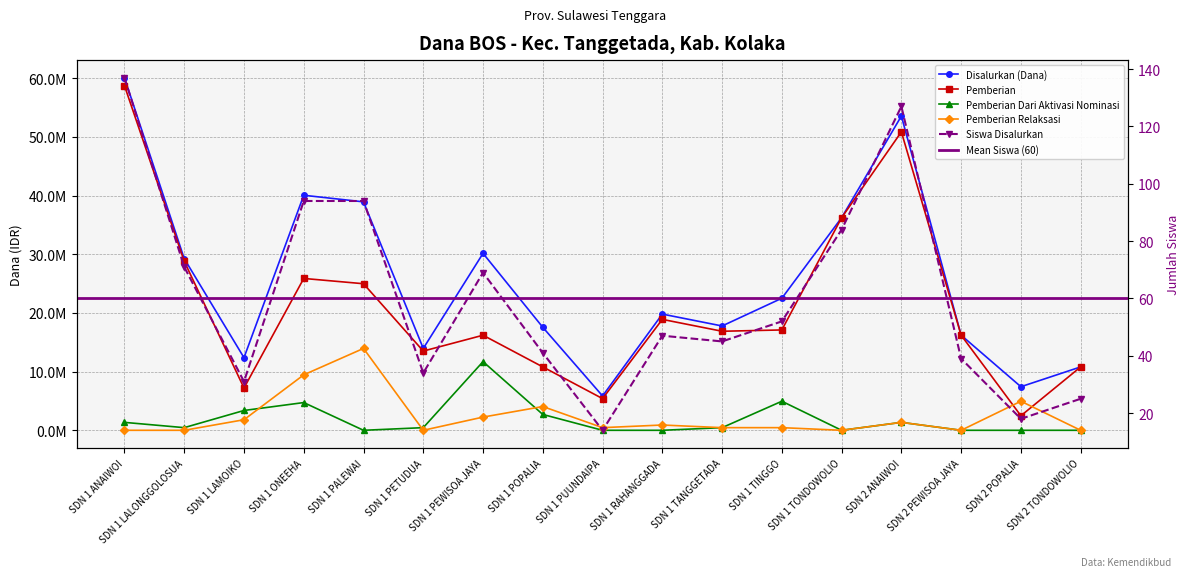

List the series in order of their peak value, lowest first.

Siswa Disalurkan, Pemberian Dari Aktivasi Nominasi, Pemberian Relaksasi, Pemberian, Disalurkan (Dana)